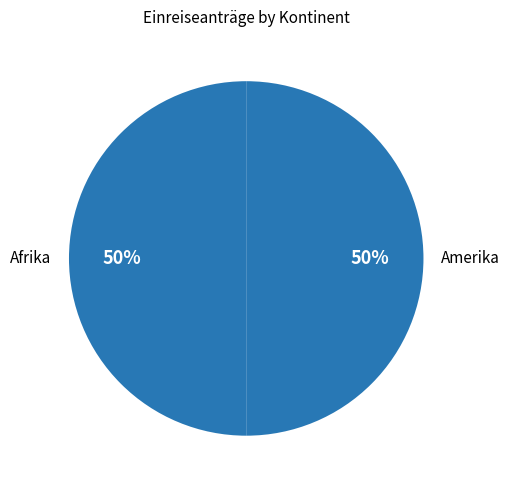

To the nearest percent, what is the average slice percentage?

50%